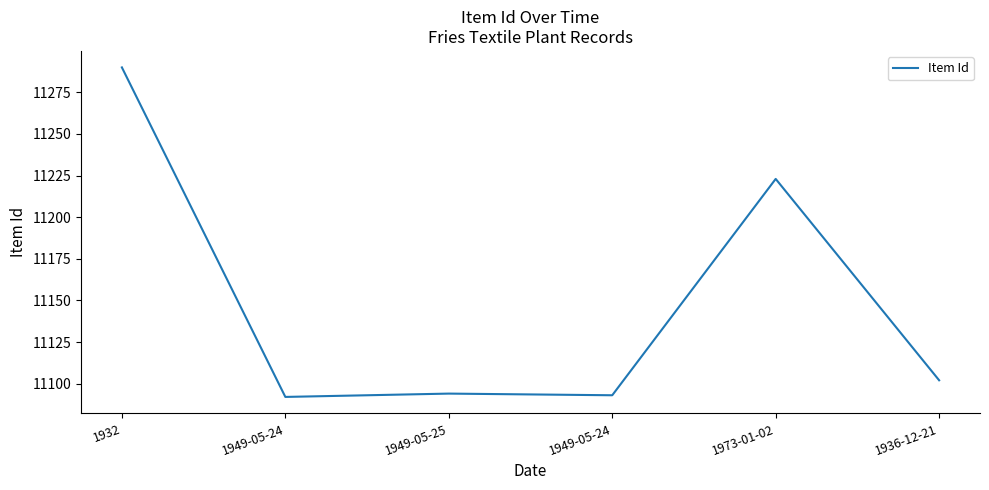

What is the ratio of the value at 1932 to the value at 1949-05-24?

1.0